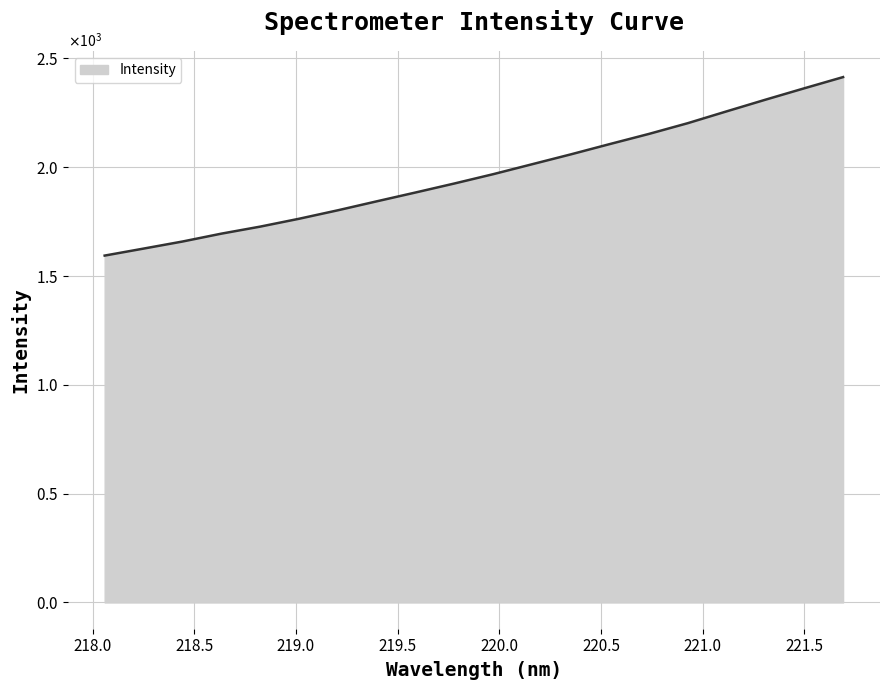

Reading left to right, list all the values displayed in this chart.

1594.0	1626.1	1658.5	1694.8	1727.1	1763.3	1802.3	1843.4	1884.1	1925.5	1968.4	2014.0	2059.5	2106.7	2153.0	2202.4	2256.7	2310.3	2362.7	2414.2